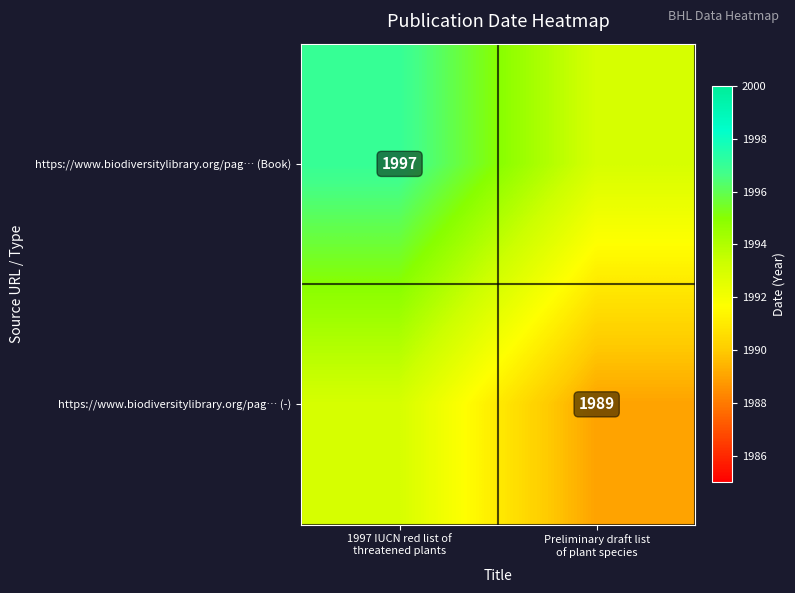

Read the https://www.biodiversitylibrary.org/pag… (Book) value at Preliminary draft list of plant species.

1993